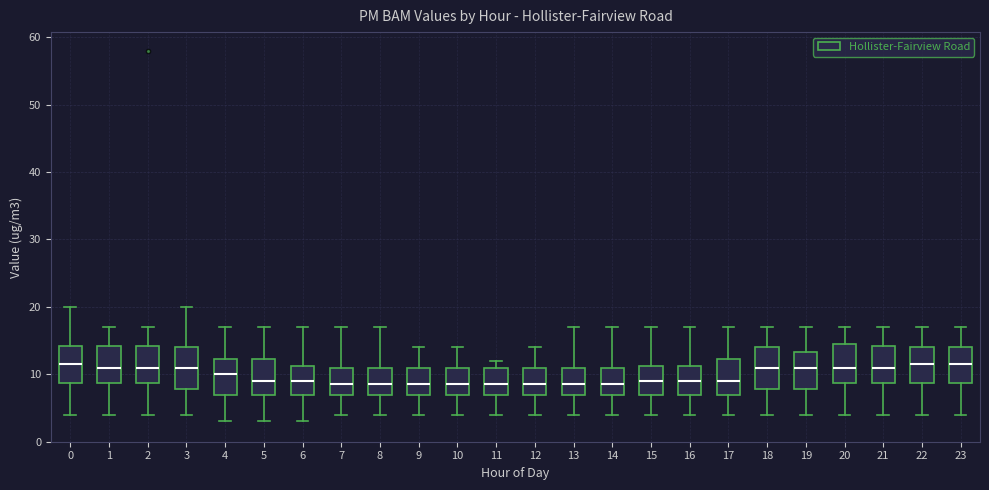

Reading left to right, read every box against the y-axis: the position of its median line, the range the box covers, and the ends of its whiskers. The values are not printed on the chart, so give them approximately, as read against the axis.

0: median 12, box 9 to 14, whiskers 4 to 20
1: median 11, box 9 to 14, whiskers 4 to 17
2: median 11, box 9 to 14, whiskers 4 to 17
3: median 11, box 8 to 14, whiskers 4 to 20
4: median 10, box 7 to 12, whiskers 3 to 17
5: median 9, box 7 to 12, whiskers 3 to 17
6: median 9, box 7 to 11, whiskers 3 to 17
7: median 9, box 7 to 11, whiskers 4 to 17
8: median 9, box 7 to 11, whiskers 4 to 17
9: median 9, box 7 to 11, whiskers 4 to 14
10: median 9, box 7 to 11, whiskers 4 to 14
11: median 9, box 7 to 11, whiskers 4 to 12
12: median 9, box 7 to 11, whiskers 4 to 14
13: median 9, box 7 to 11, whiskers 4 to 17
14: median 9, box 7 to 11, whiskers 4 to 17
15: median 9, box 7 to 11, whiskers 4 to 17
16: median 9, box 7 to 11, whiskers 4 to 17
17: median 9, box 7 to 12, whiskers 4 to 17
18: median 11, box 8 to 14, whiskers 4 to 17
19: median 11, box 8 to 13, whiskers 4 to 17
20: median 11, box 9 to 15, whiskers 4 to 17
21: median 11, box 9 to 14, whiskers 4 to 17
22: median 12, box 9 to 14, whiskers 4 to 17
23: median 12, box 9 to 14, whiskers 4 to 17